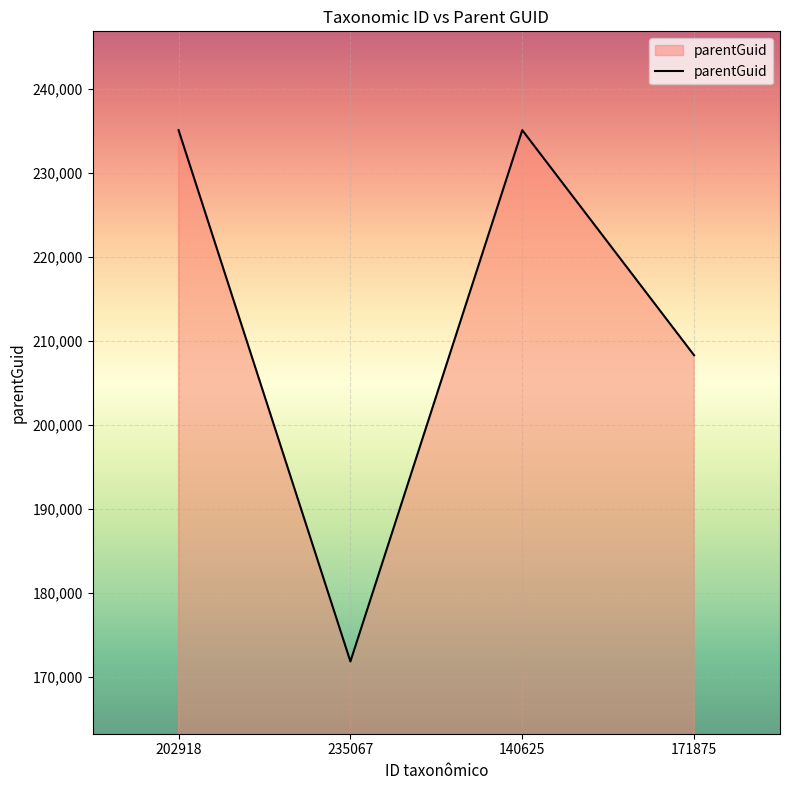

Does the chart have visible grid lines?

Yes